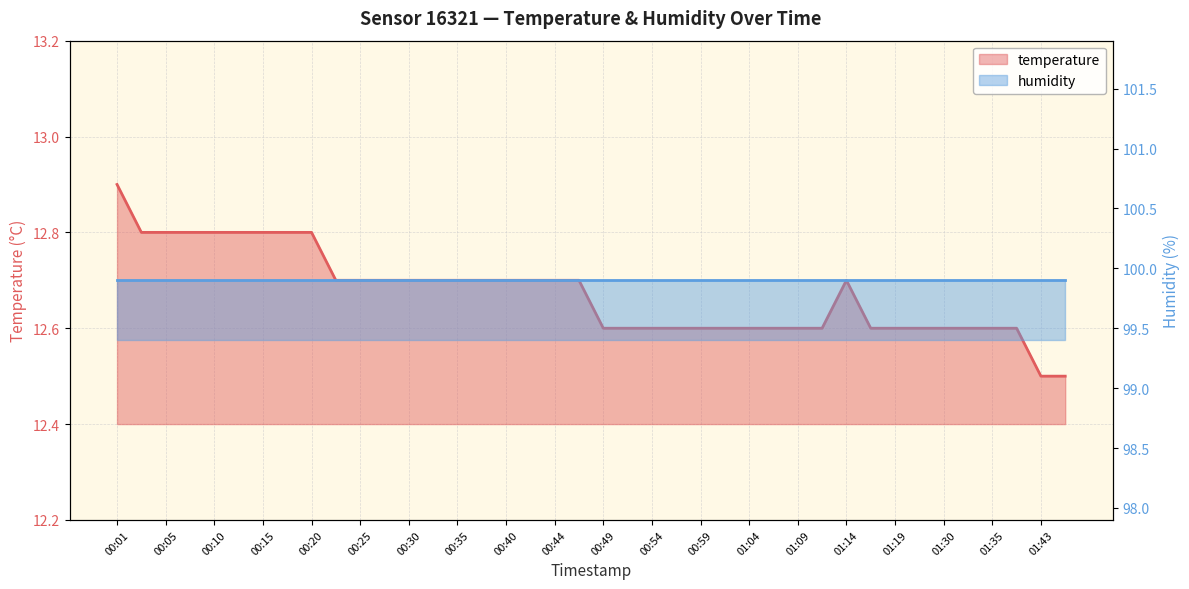

The value at 00:49 is 12.6. True or false?

True